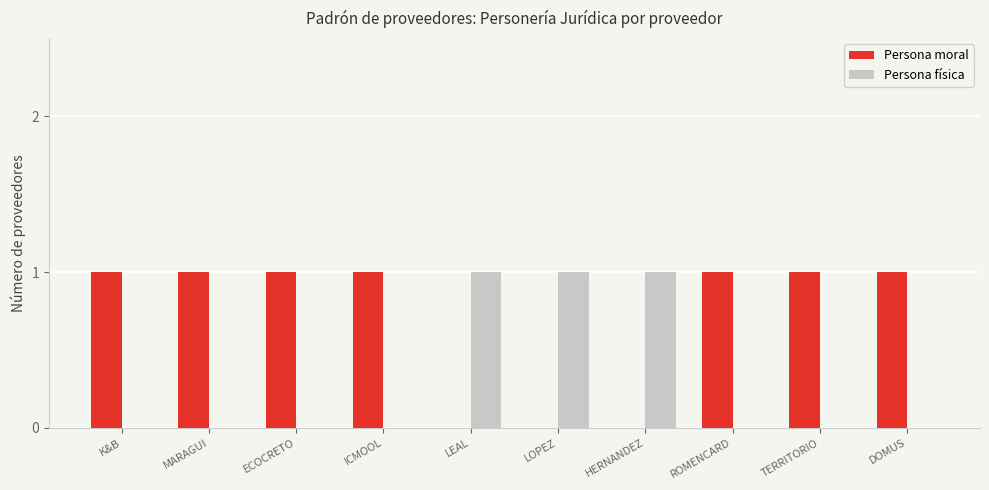

The value of Persona física at ECOCRETO is -1. True or false?

False